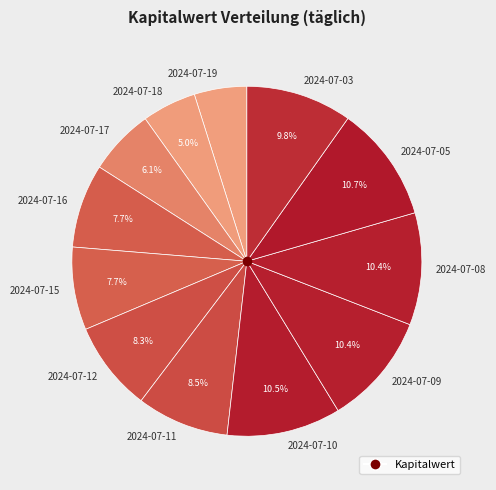

What is the ratio of the value at 2024-07-05 to the value at 2024-07-16?

1.4